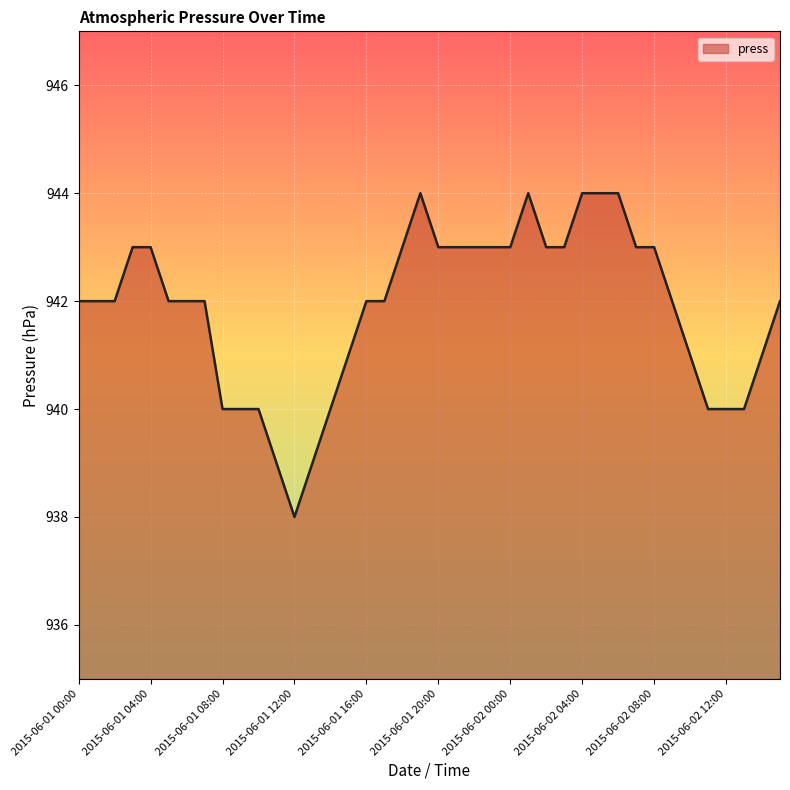

What is the greatest value displayed?

944